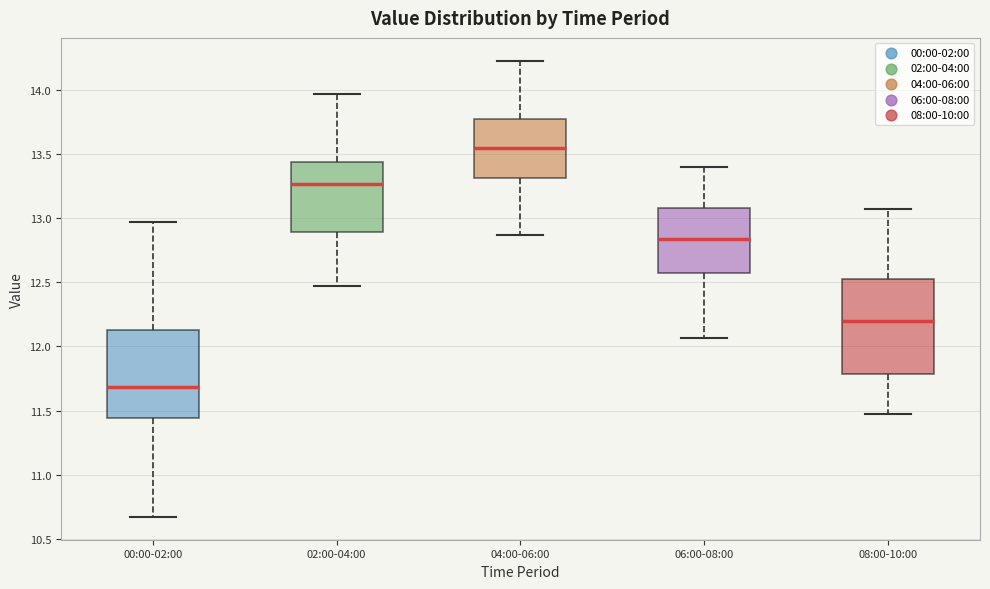

Where does the upper whisker of the box for 02:00-04:00 end on the y-axis? The values are not printed on the chart, so give them approximately, as read against the axis.

13.95